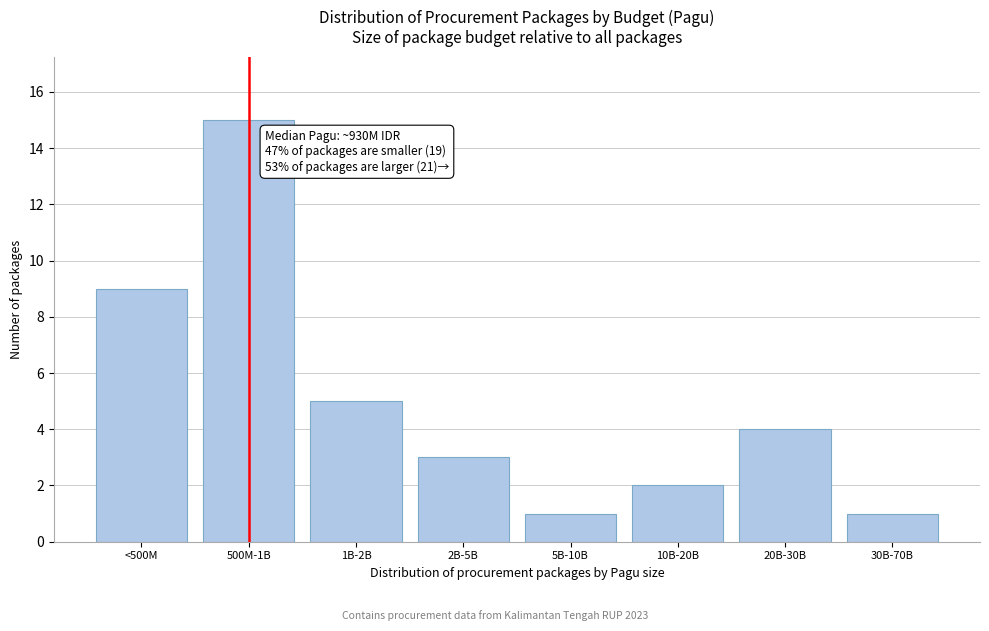

Reading left to right, what are all the values shown in this chart?

9	15	5	3	1	2	4	1